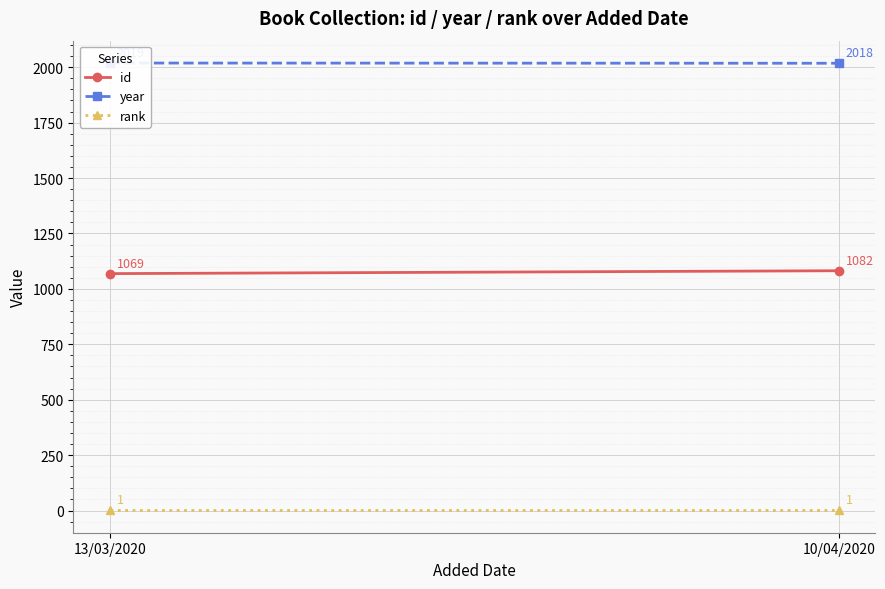

What are all the series names shown in the legend?

id, year, rank